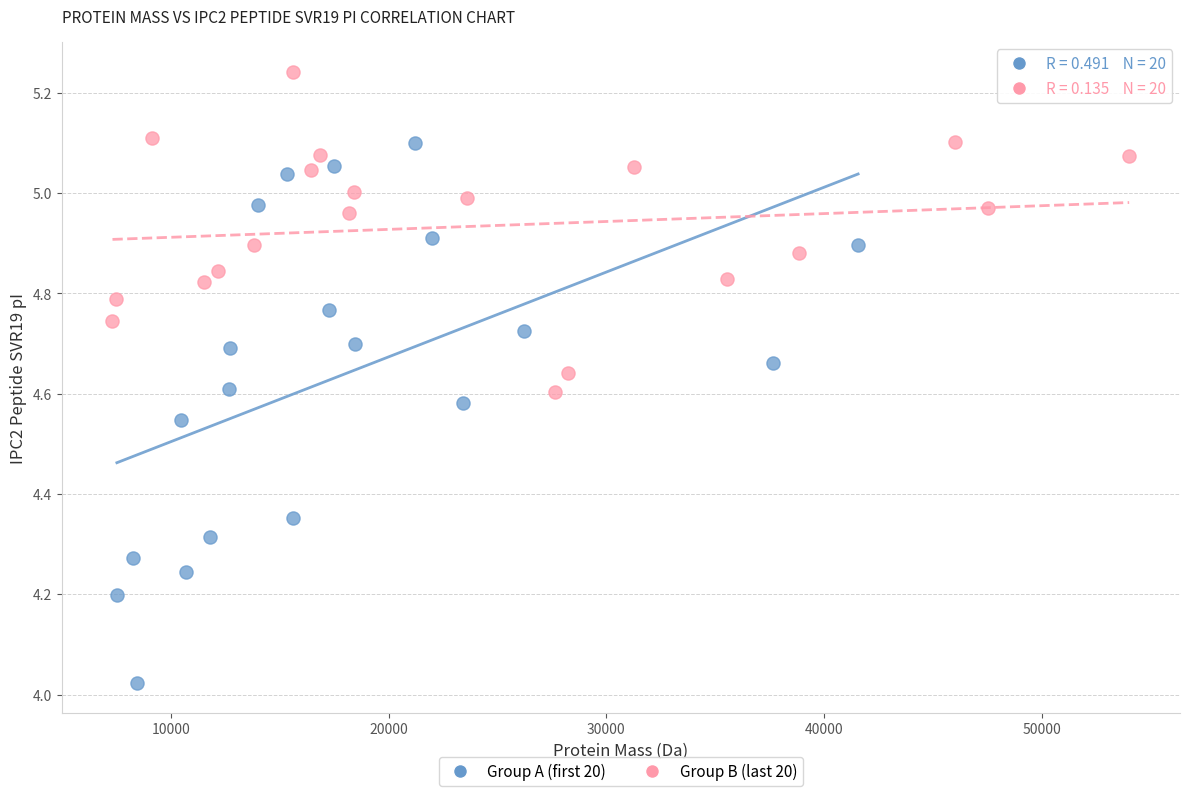

Which series reaches the minimum Y coordinate?

Group A (first 20)